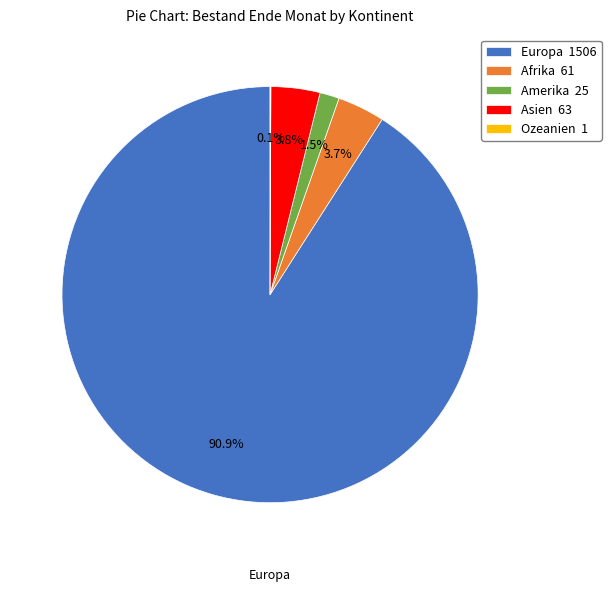

Does any single category account for the majority?

Yes